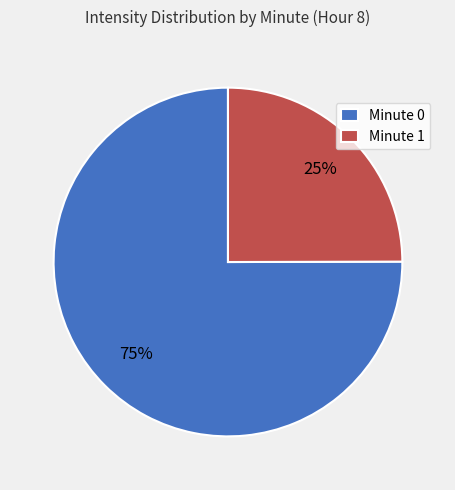

Which slice is the smallest?

Minute 1